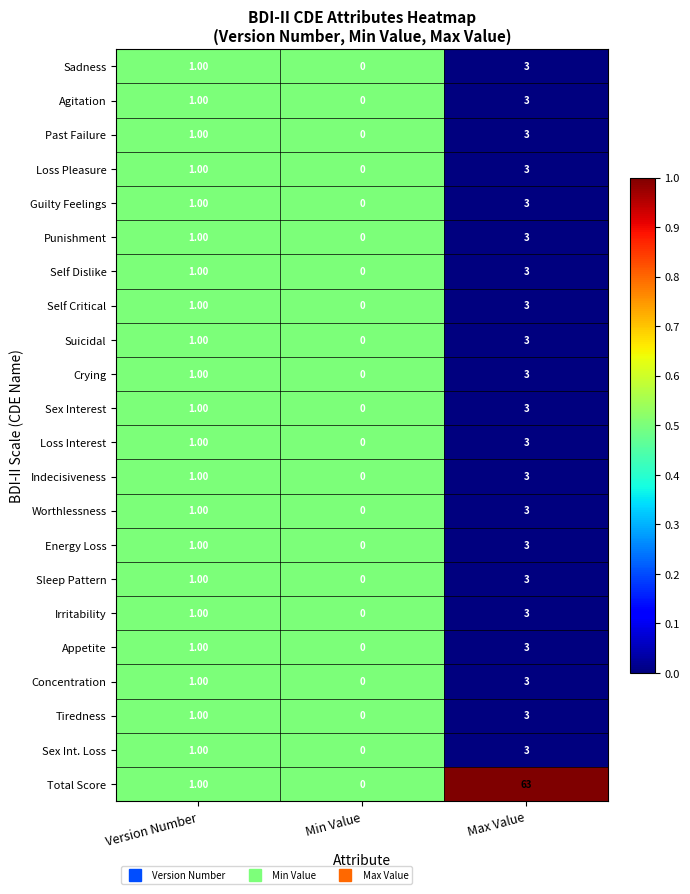

Which category has the highest value across all series?

Max Value